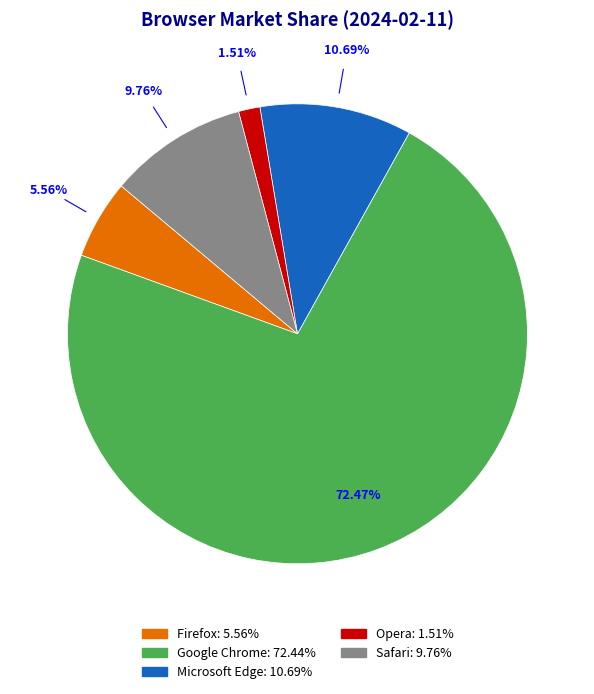

To the nearest percent, what is the average slice percentage?

20%